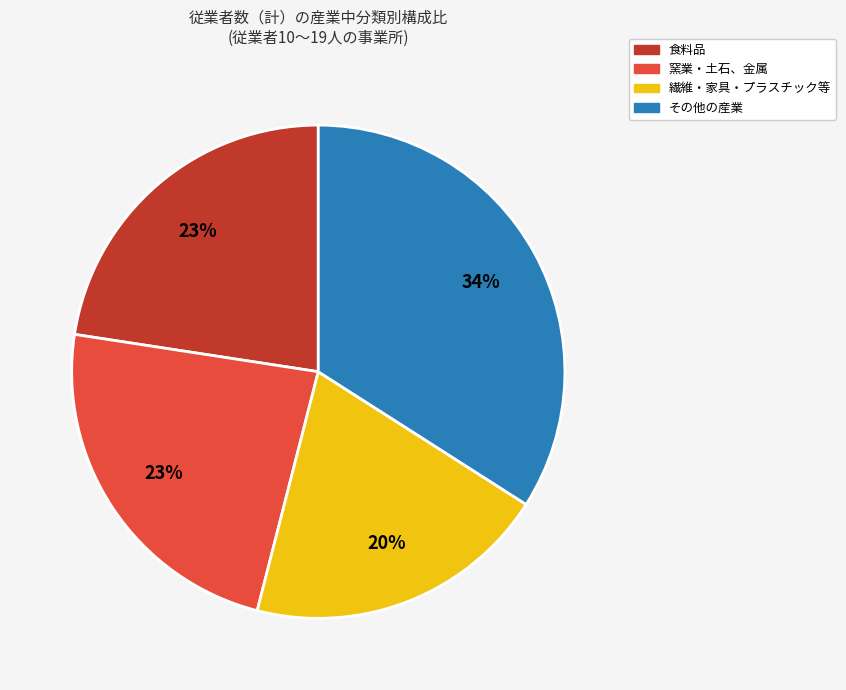

To the nearest percent, what is the difference between the largest and smallest slice percentages?

14%